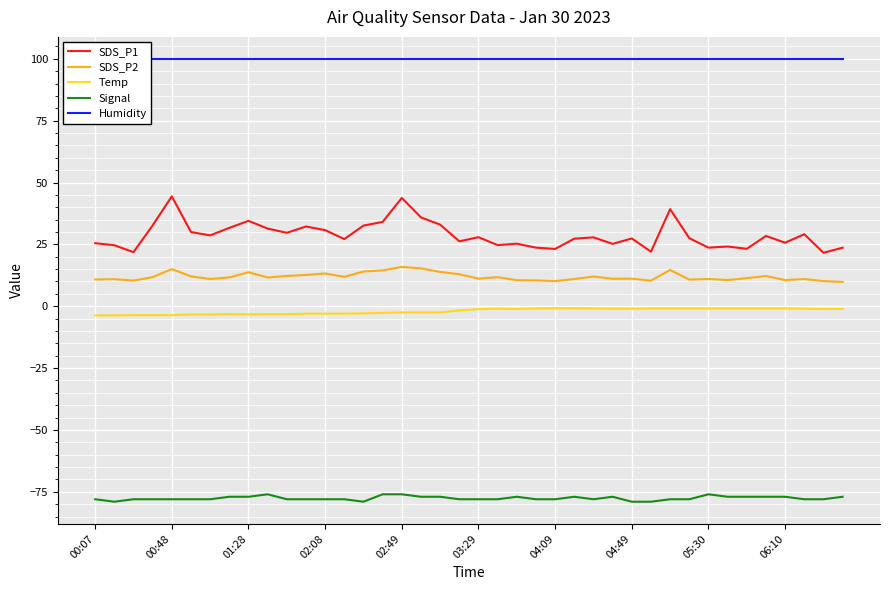

True or false: Signal has more than 2 interior local peaks.

True